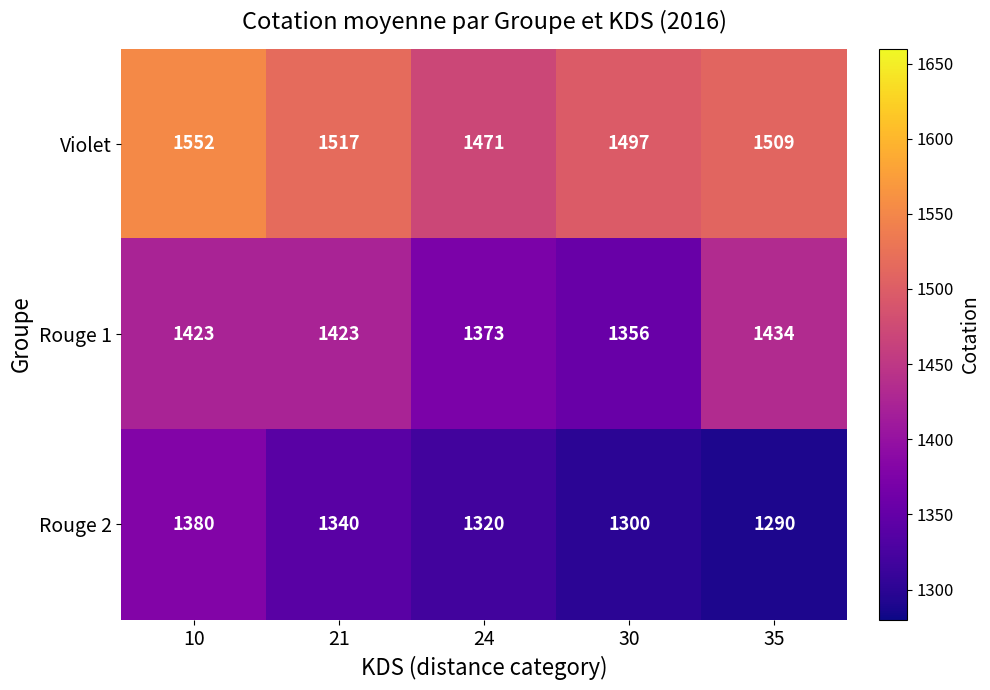

The value of Rouge 1 at 24 is 1373. True or false?

True